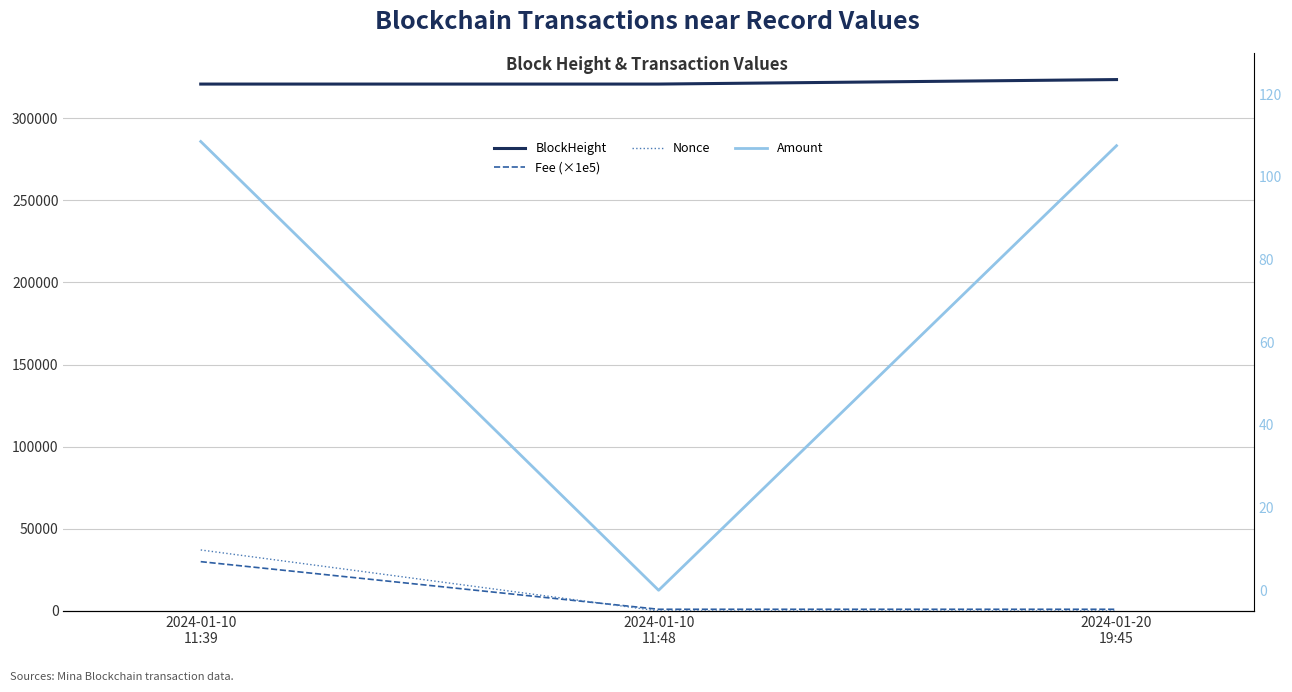

What is the total value across all series at 2024-01-10
11:39?

387973.6